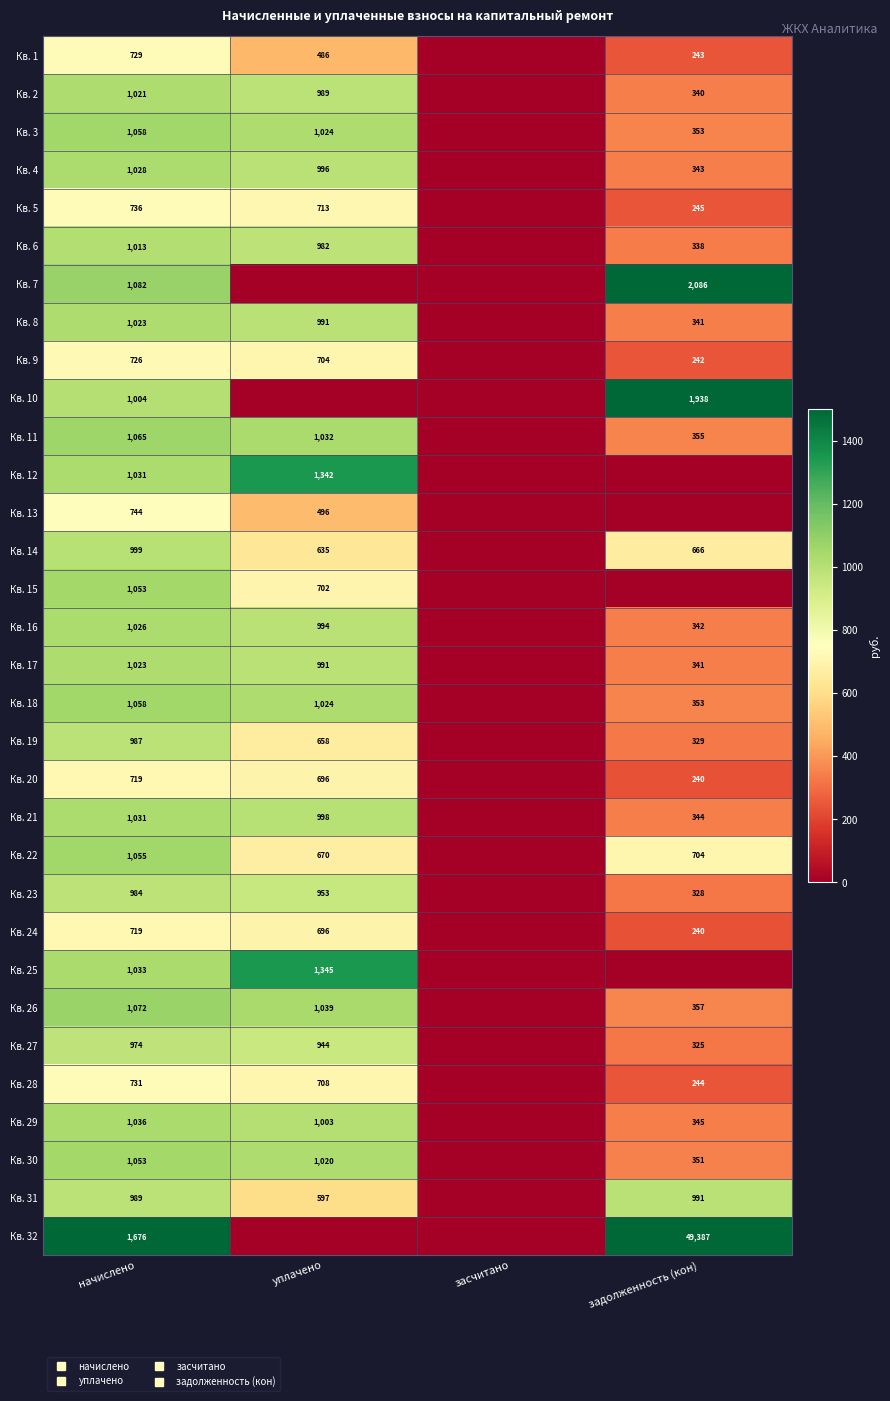

At which category is the sum across all series the highest?

начислено